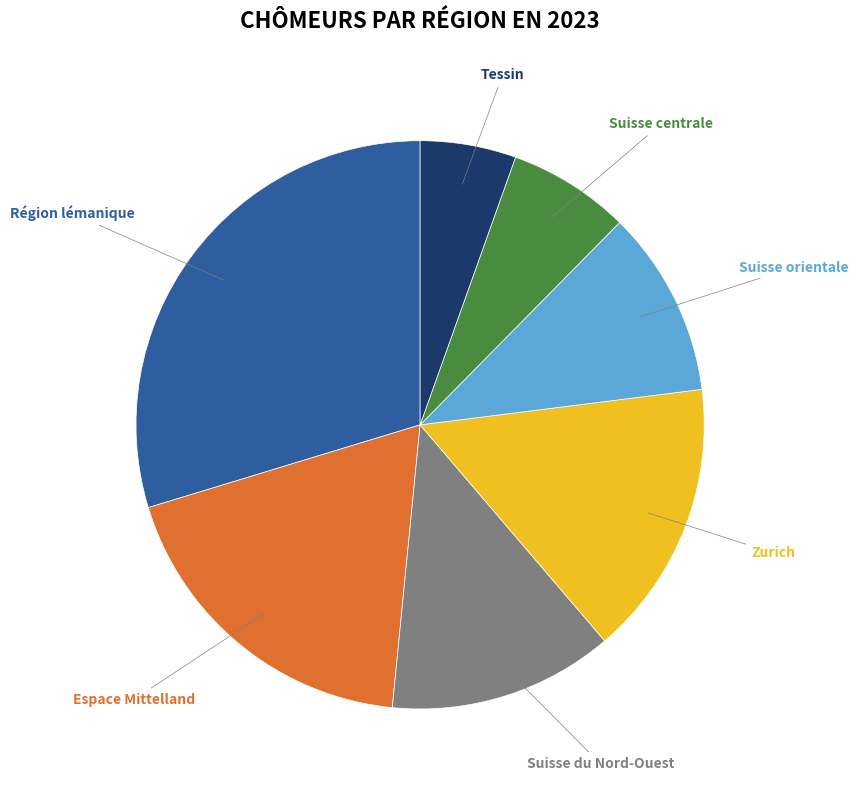

Which has a higher value, Suisse centrale or Zurich?

Zurich